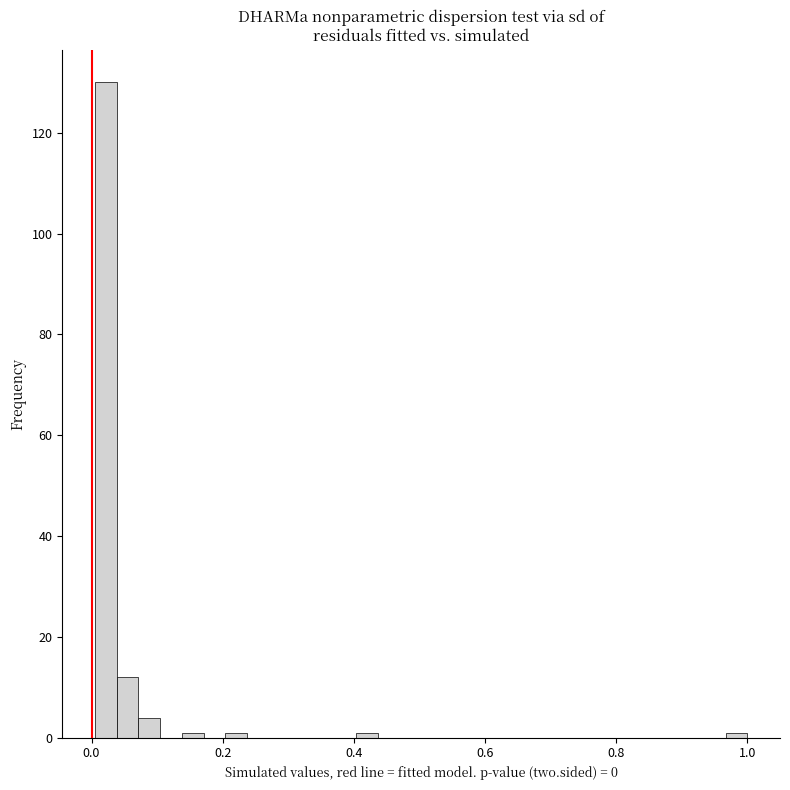

Around what value on the x-axis is the tallest bar? Give the approximate position of its centre, as read against the axis.

0.02